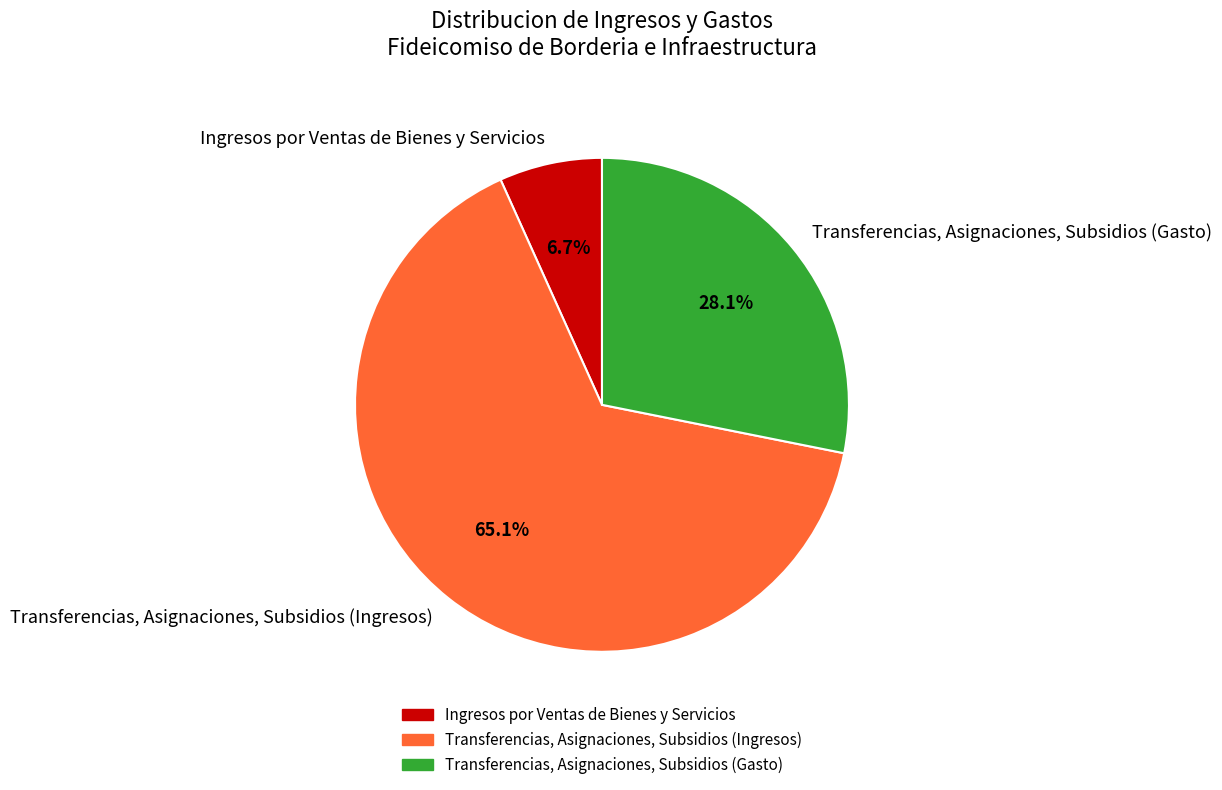

Combined, do Ingresos por Ventas de Bienes y Servicios and Transferencias, Asignaciones, Subsidios (Ingresos) account for over 50%?

Yes